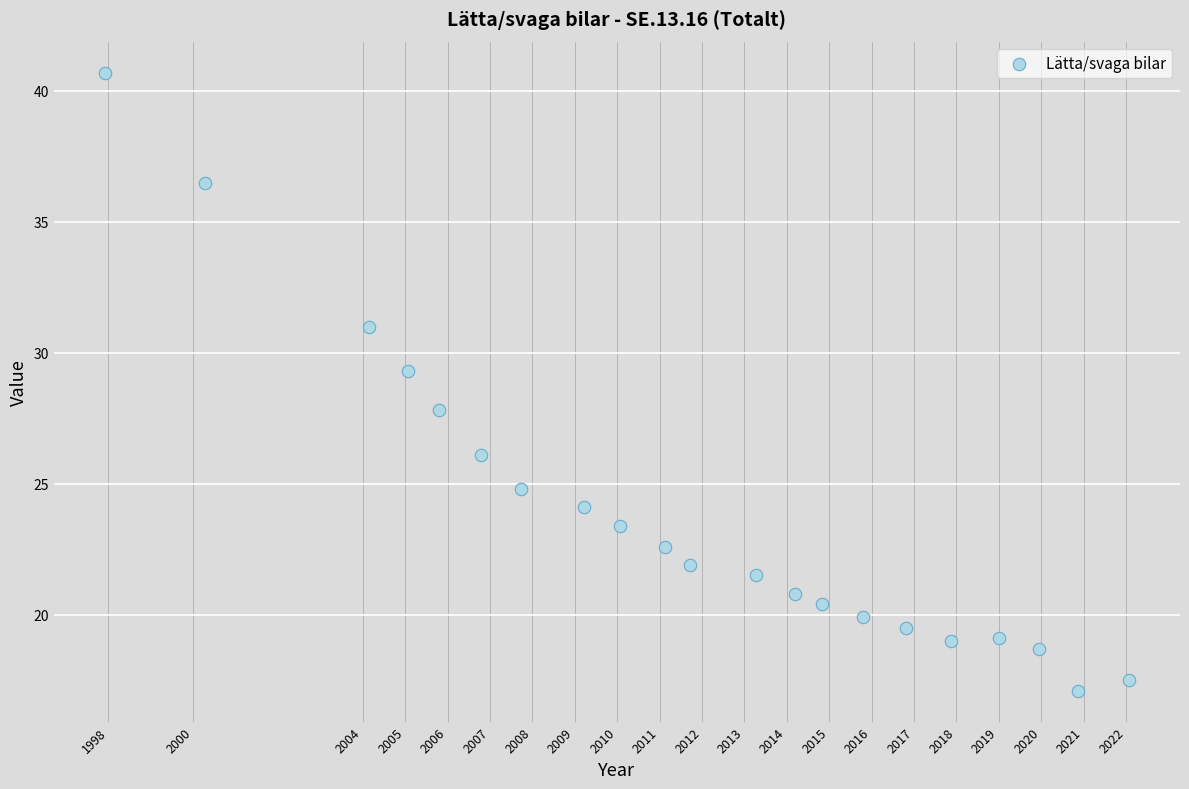

What is the range of X values (max minus min)?

24.1